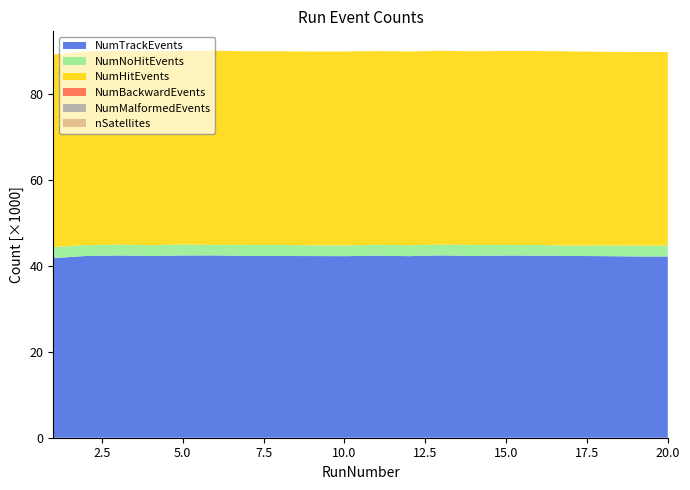

Reading left to right, extract all data points from this chart.

NumTrackEvents: 41810	42306	42420	42311	42417	42431	42324	42296	42288	42265	42361	42269	42432	42315	42401	42379	42314	42267	42193	42180
NumNoHitEvents: 2579	2538	2517	2508	2573	2460	2553	2580	2510	2512	2548	2545	2522	2561	2469	2484	2405	2496	2526	2530
NumHitEvents: 44817	45064	45148	45101	45076	45178	45069	45058	45100	45122	45086	45083	45113	45075	45173	45150	45194	45066	45058	45069
NumBackwardEvents: 2	1	1	1	1	1	1	1	1	1	1	1	1	1	1	1	1	1	1	1
NumMalformedEvents: 0	0	0	0	0	0	0	0	0	0	0	0	0	0	0	0	0	0	0	0
nSatellites: 4	3	4	3	5	5	5	5	5	5	5	5	5	5	5	5	5	5	5	6